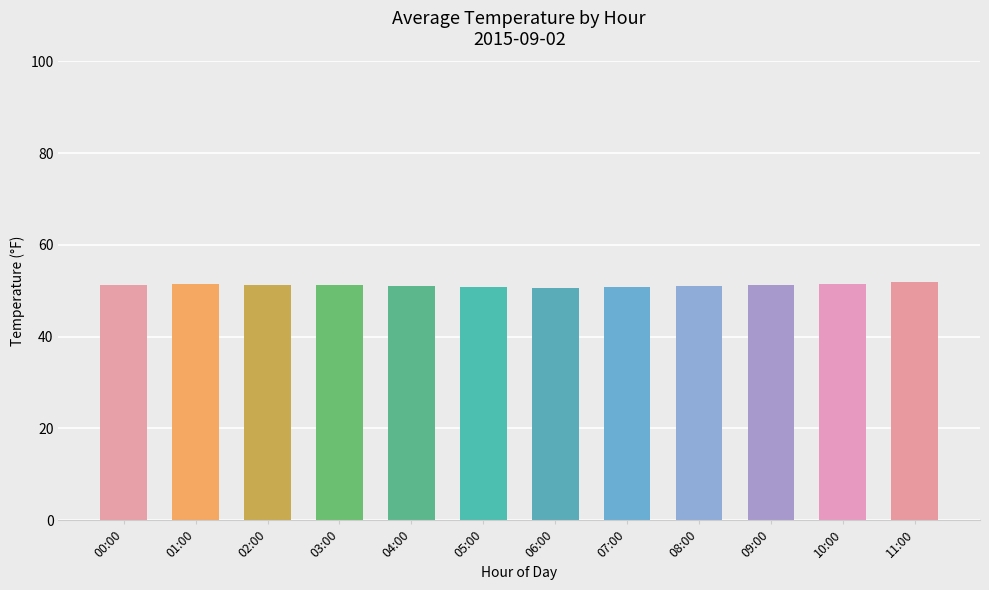

How many distinct data groups are displayed?

1